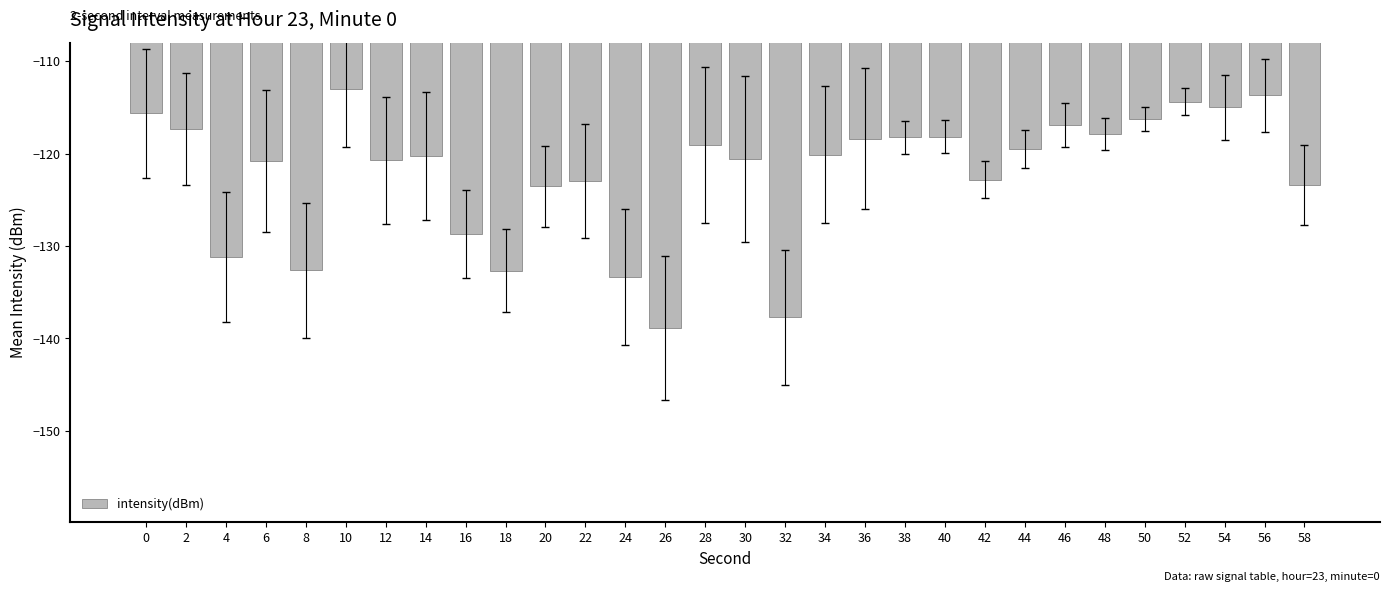

Are the bars horizontal?

No